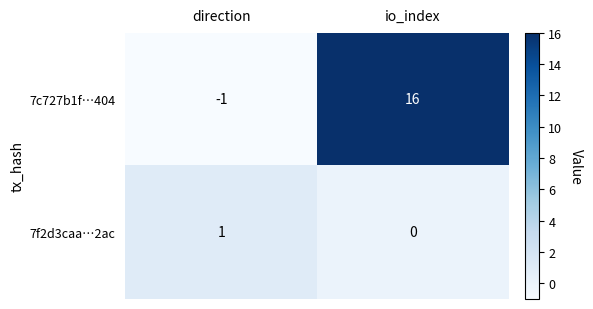

What is the greatest value displayed?

16